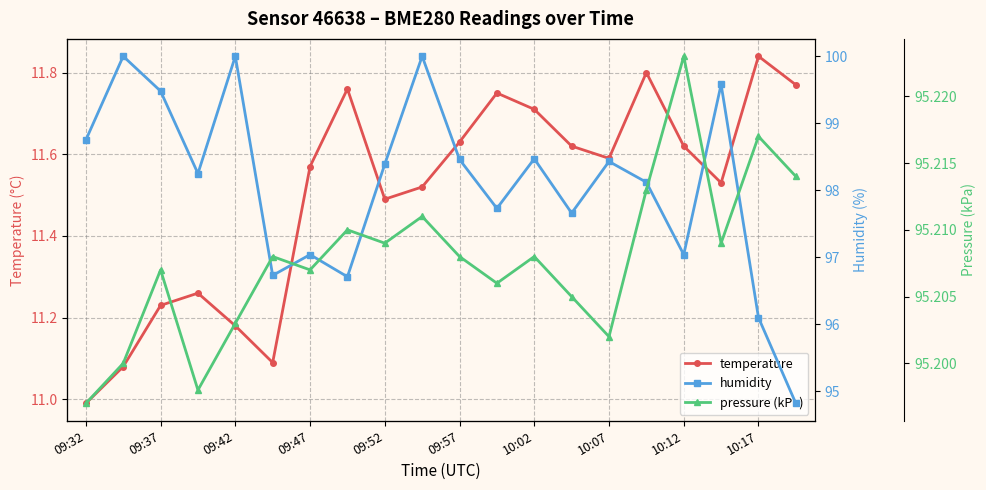

Which category has the lowest value across all series?

09:32